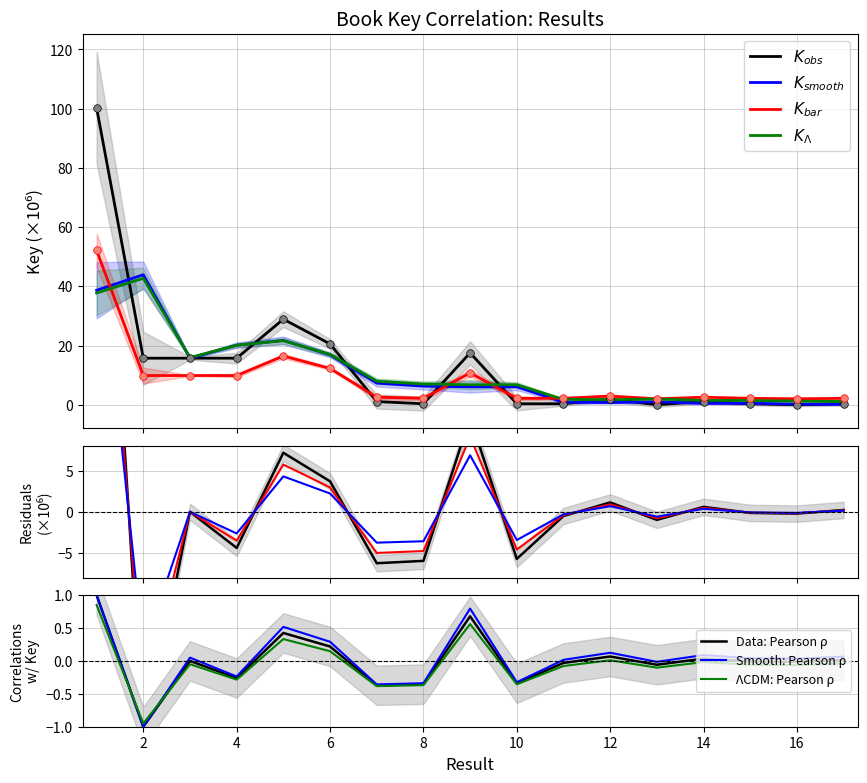

Between 13 and 10, which is larger?

10